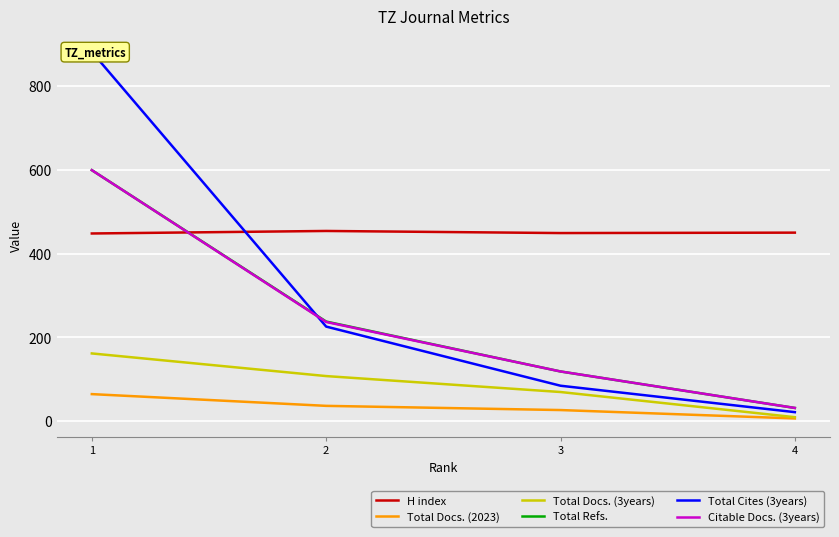

Reading right to left, transcribe all the data shown in this chart.

H index: 450	449	454	448
Total Docs. (2023): 7	27	37	65
Total Docs. (3years): 10	70	108	162
Total Refs.: 32	119	238	599
Total Cites (3years): 22	85	226	881
Citable Docs. (3years): 32	119	237	599